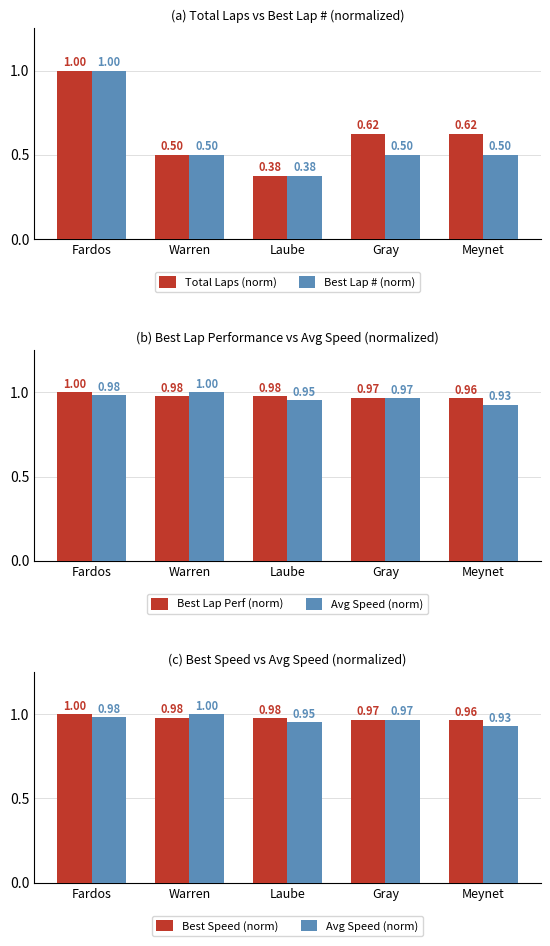

The value of Avg Speed (norm) at Fardos is 1.0. True or false?

True